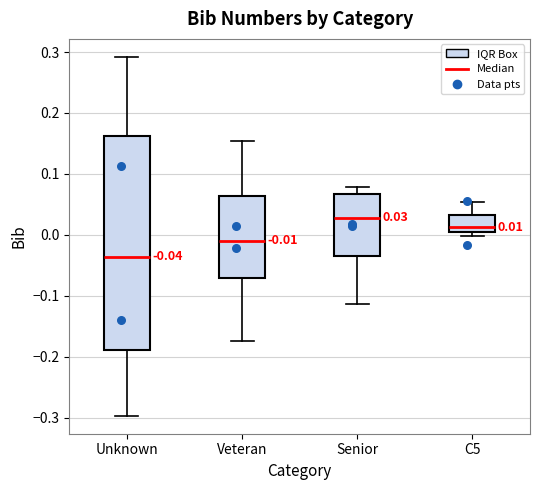

Comparing the boxes themselves (not the whiskers), which one is the tallest?

Unknown